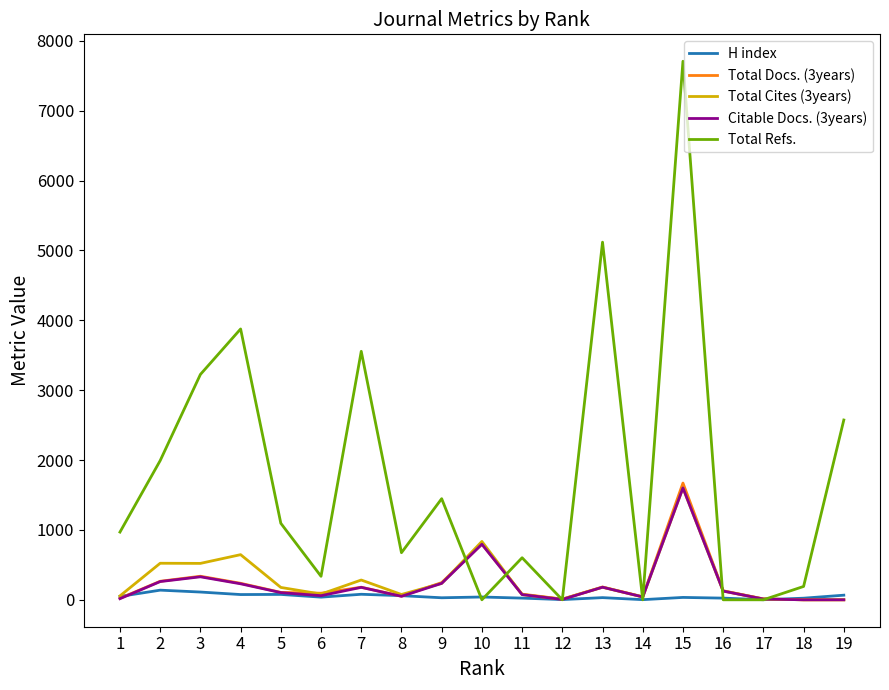

How many values in the Total Cites (3years) series are below 125?

9